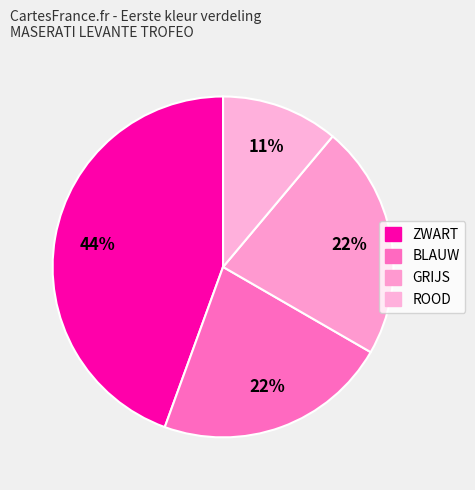

Which slice is the largest?

ZWART